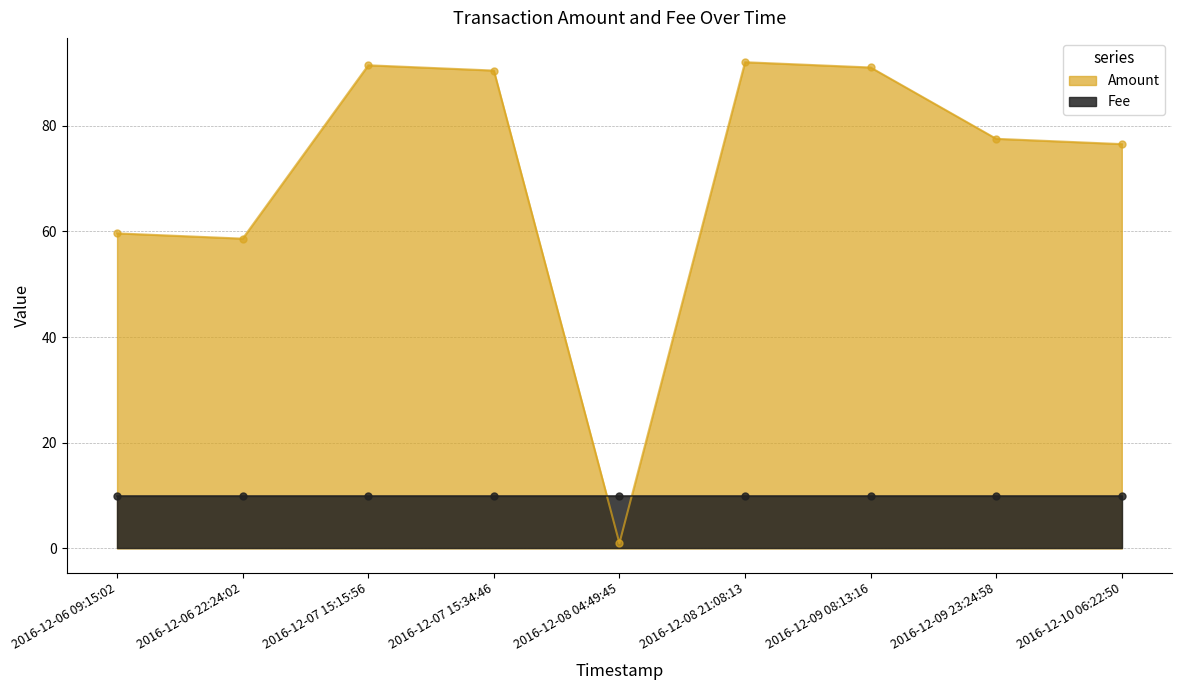

Where is the first local minimum?

2016-12-06 22:24:02